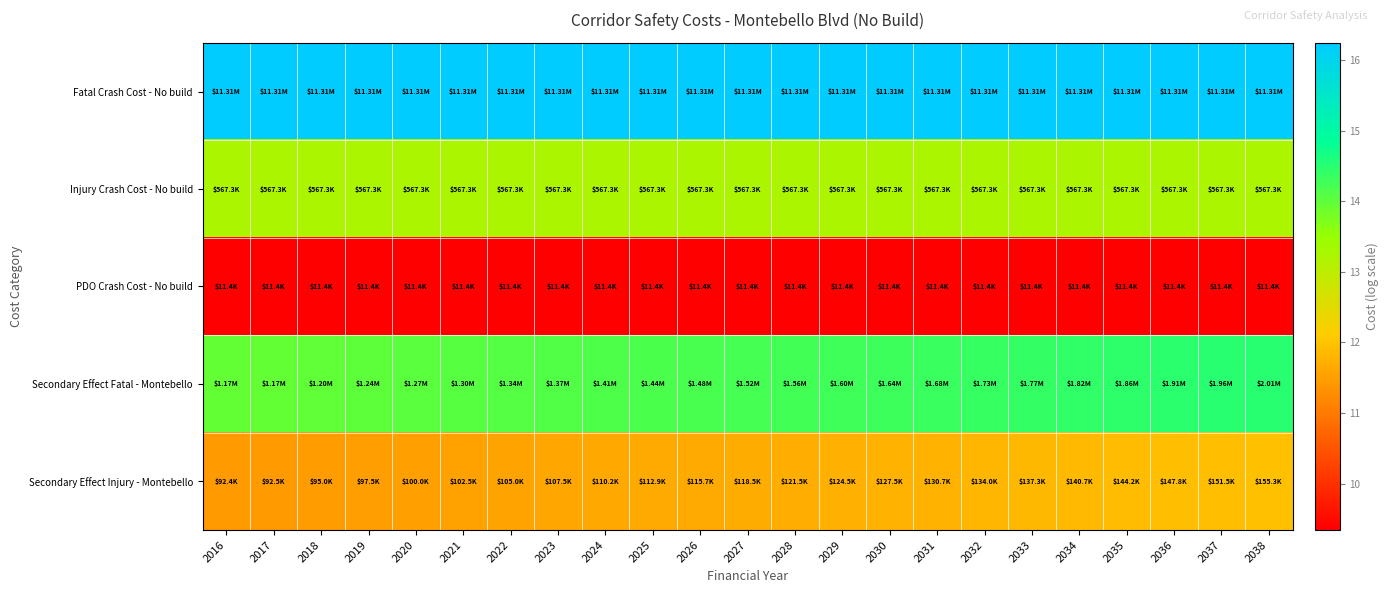

Which series has the widest spread of values?

Secondary Effect Fatal - Montebello